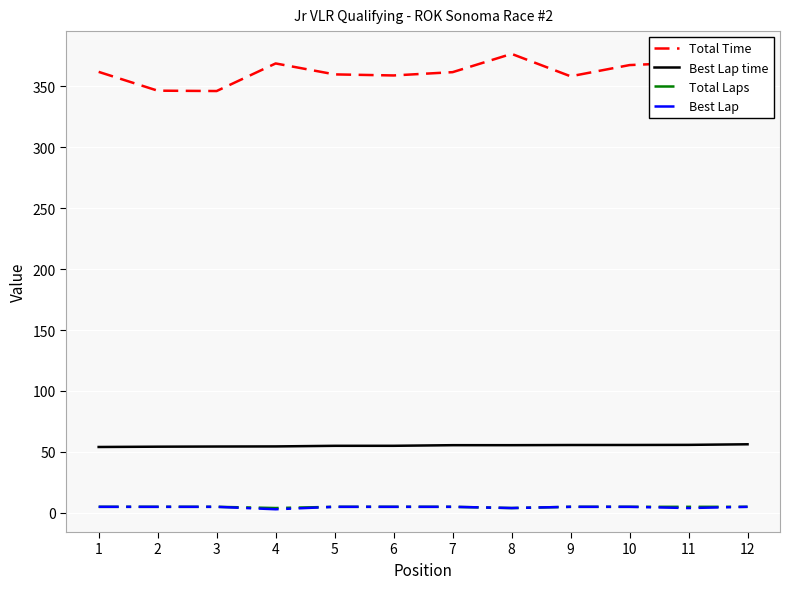

How many lines are shown in the chart?

4